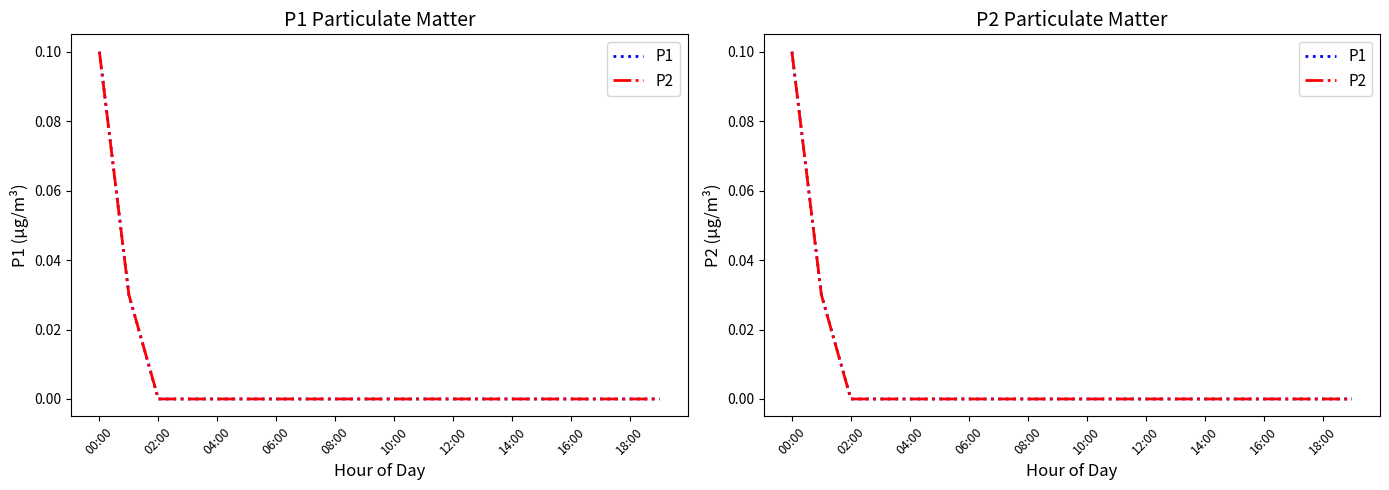

What is the maximum value for P2?

0.1